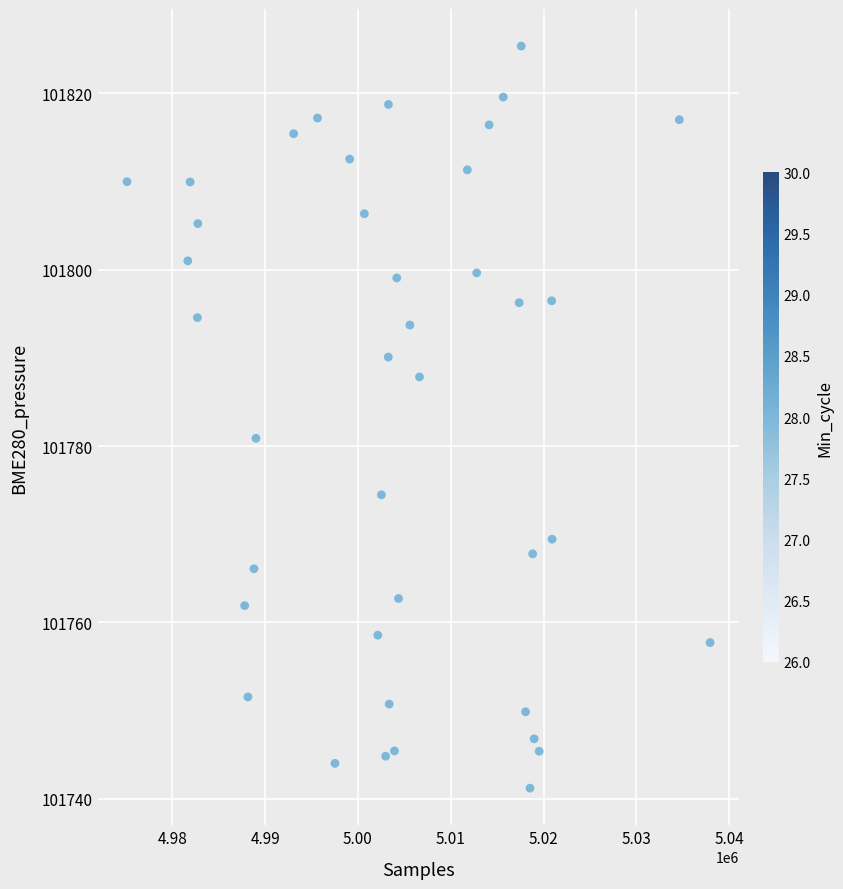

What is the range of Y values (max minus min)?

84.1